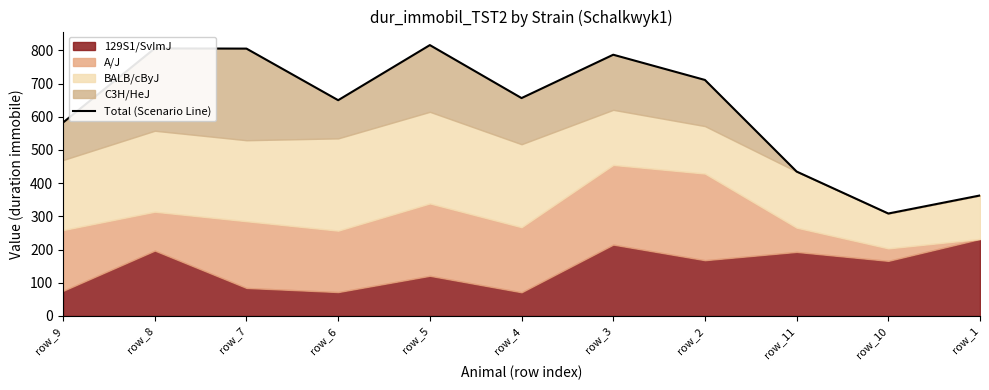

How many lines are shown in the chart?

1